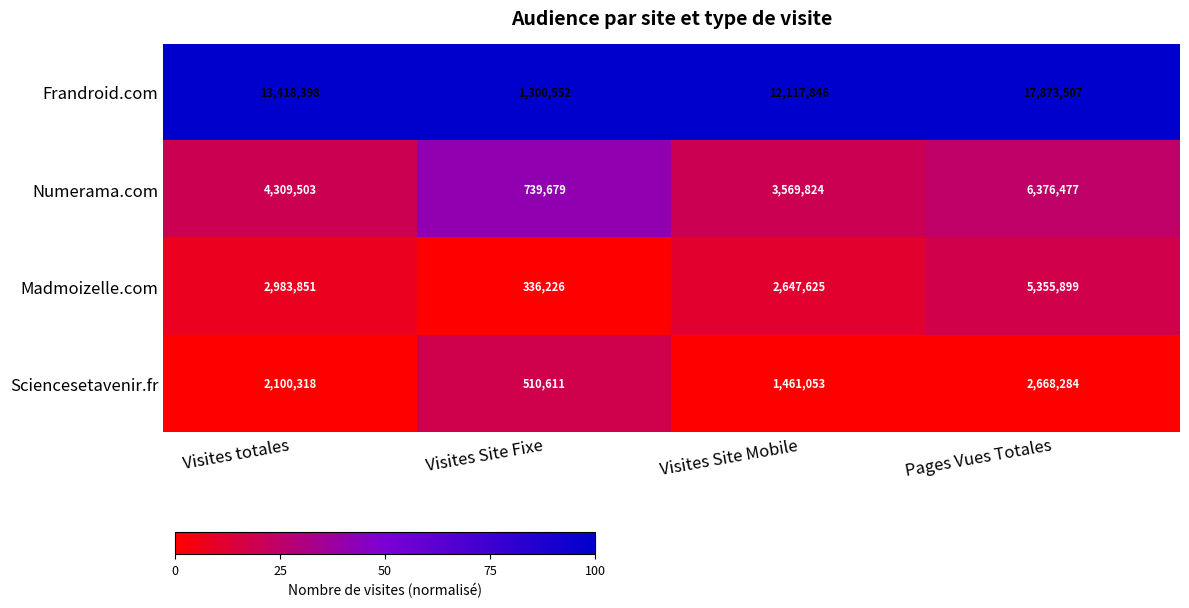

Which label corresponds to the largest value in the chart?

Pages Vues Totales